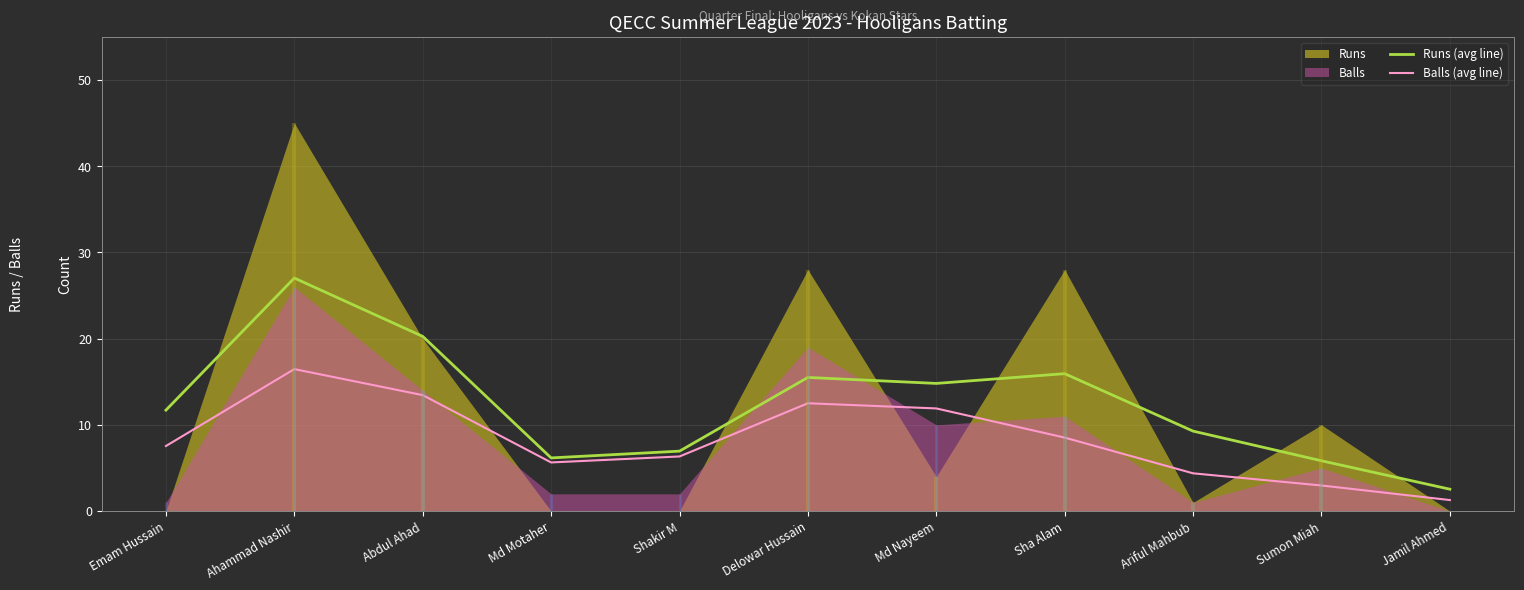

The value of Runs (avg line) at Sha Alam is 15.9. True or false?

True